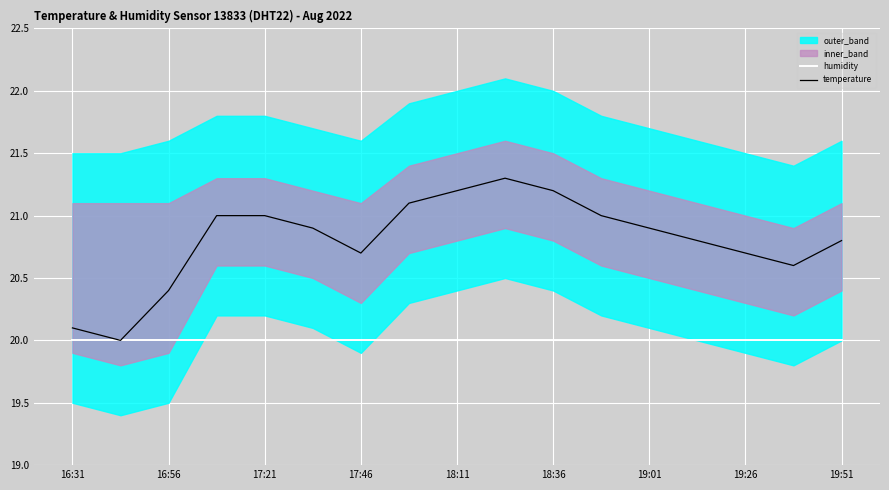

Reading left to right, transcribe all the data shown in this chart.

humidity: 20.0	20.0	20.0	20.0	20.0	20.0	20.0	20.0	20.0	20.0	20.0	20.0	20.0	20.0	20.0	20.0	20.0
temperature: 20.1	20.0	20.4	21.0	21.0	20.9	20.7	21.1	21.2	21.3	21.2	21.0	20.9	20.8	20.7	20.6	20.8